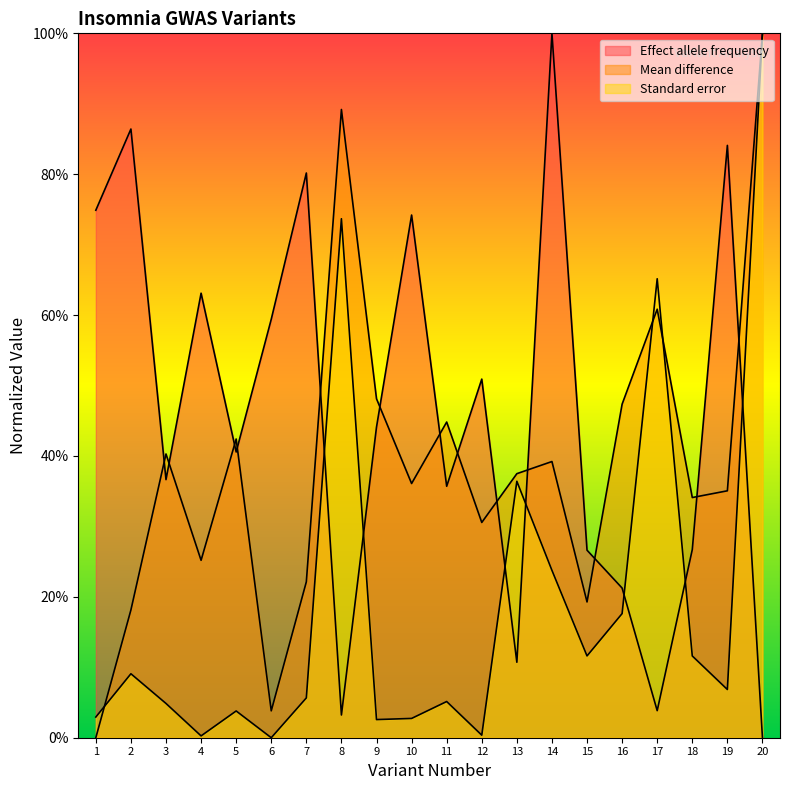

Reading left to right, transcribe all the data shown in this chart.

Effect allele frequency: 0.7	0.9	0.4	0.6	0.4	0.6	0.8	0.0	0.4	0.7	0.4	0.5	0.1	1.0	0.3	0.2	0.0	0.3	0.8	0.0
Mean difference: 0.0	0.2	0.4	0.3	0.4	0.0	0.2	0.9	0.5	0.4	0.4	0.3	0.4	0.4	0.2	0.5	0.6	0.3	0.4	1.0
Standard error: 0.0	0.1	0.0	0.0	0.0	0.0	0.1	0.7	0.0	0.0	0.1	0.0	0.4	0.2	0.1	0.2	0.7	0.1	0.1	1.0